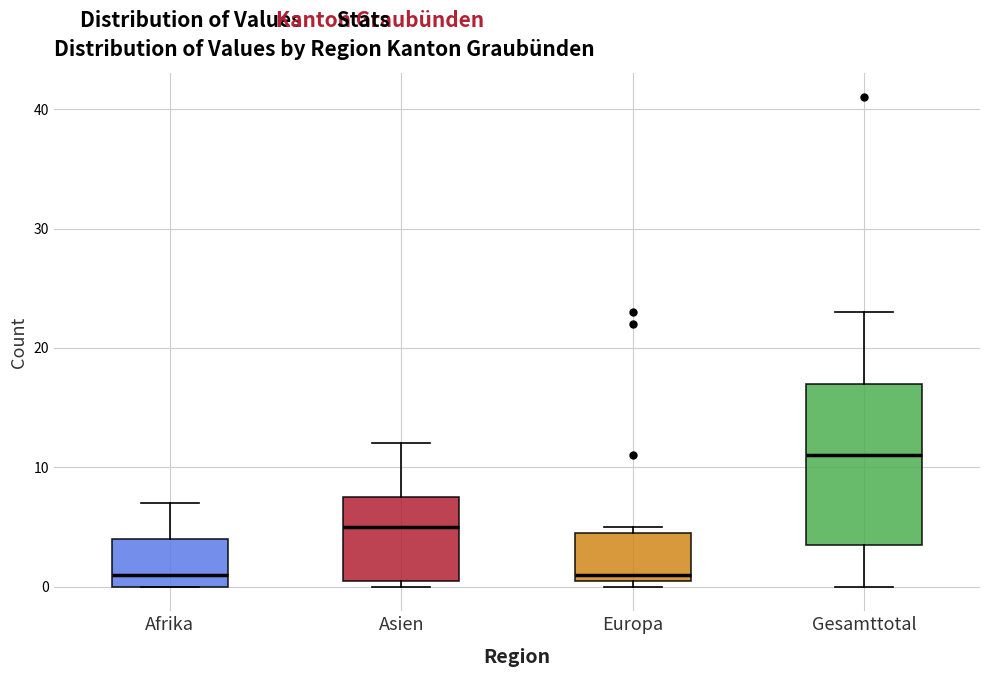

Reading left to right, read every box against the y-axis: the position of its median line, the range the box covers, and the ends of its whiskers. The values are not printed on the chart, so give them approximately, as read against the axis.

Afrika: median 1, box 0 to 4, whiskers 0 to 7
Asien: median 5, box 1 to 8, whiskers 0 to 12
Europa: median 1 (just above the box's lower edge), box 1 to 5, whiskers 0 to 5 (just above the box's upper edge)
Gesamttotal: median 11, box 4 to 17, whiskers 0 to 23